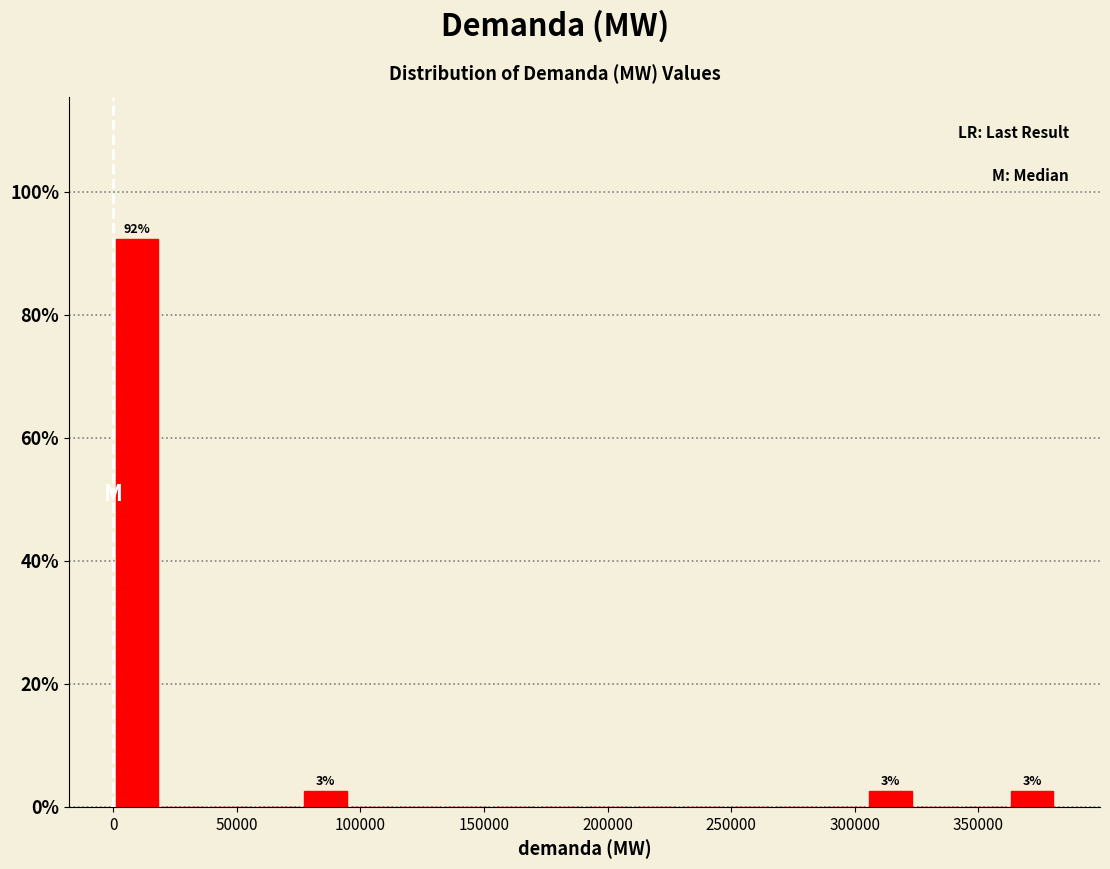

Around what value on the x-axis is the tallest bar? Give the approximate position of its centre, as read against the axis.

10000